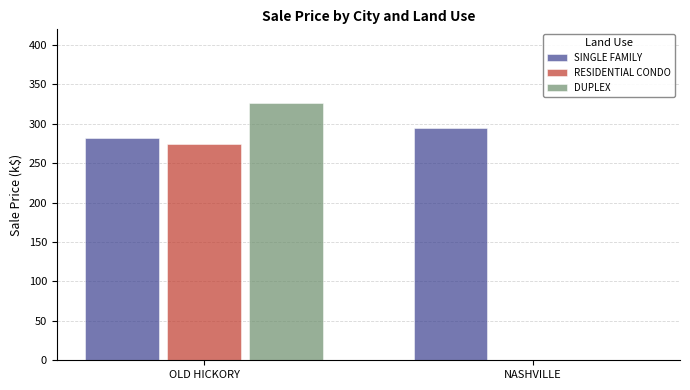

At which category is the sum across all series the highest?

OLD HICKORY